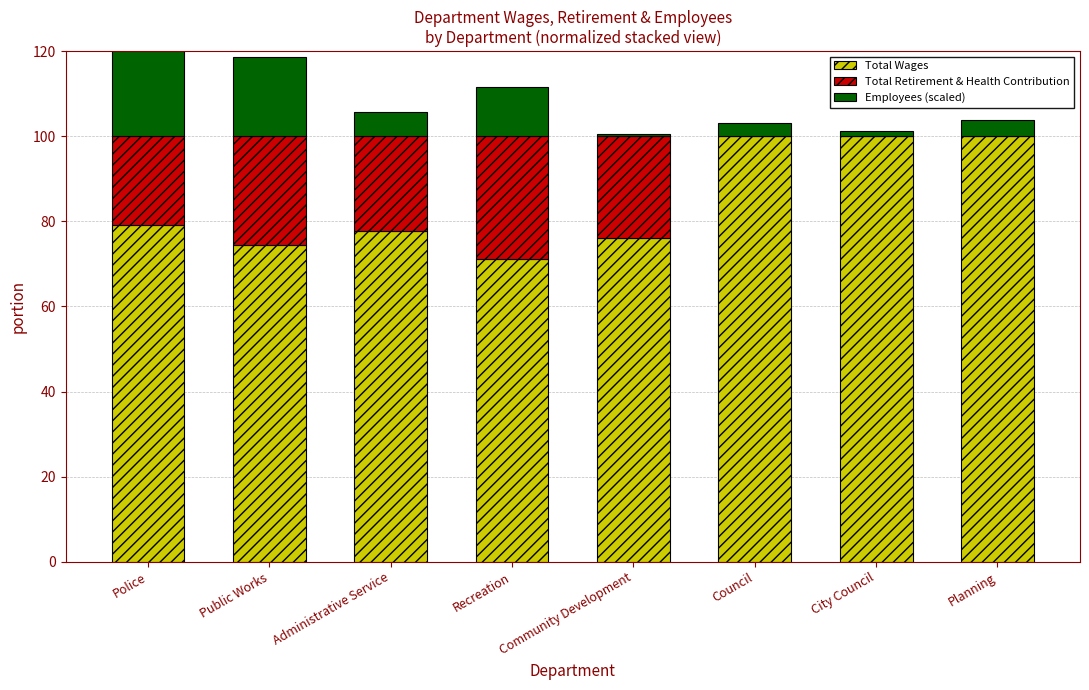

Read the Total Wages value at Council.

100.0